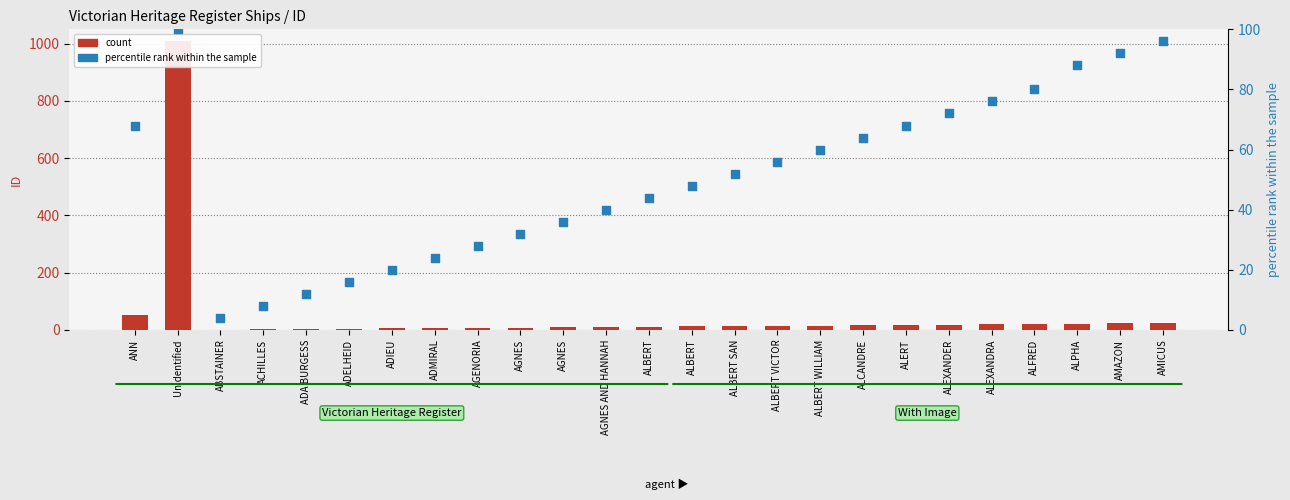

At how many categories does at least one series exceed 86?

4